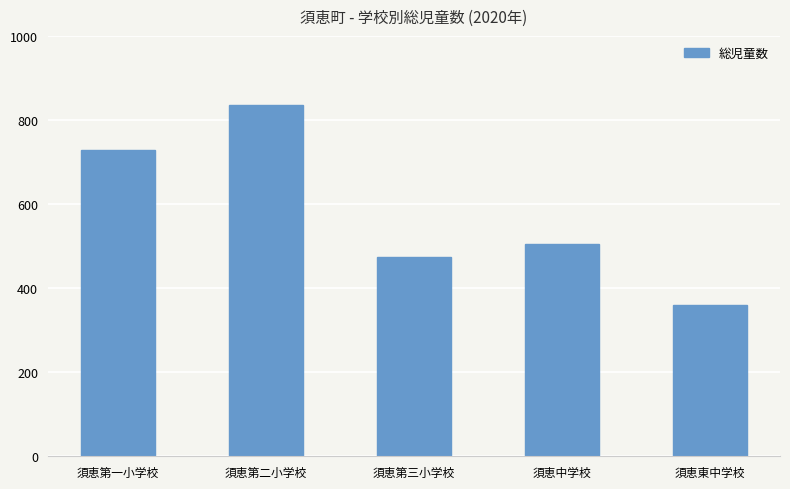

Does the chart contain stacked bars?

No